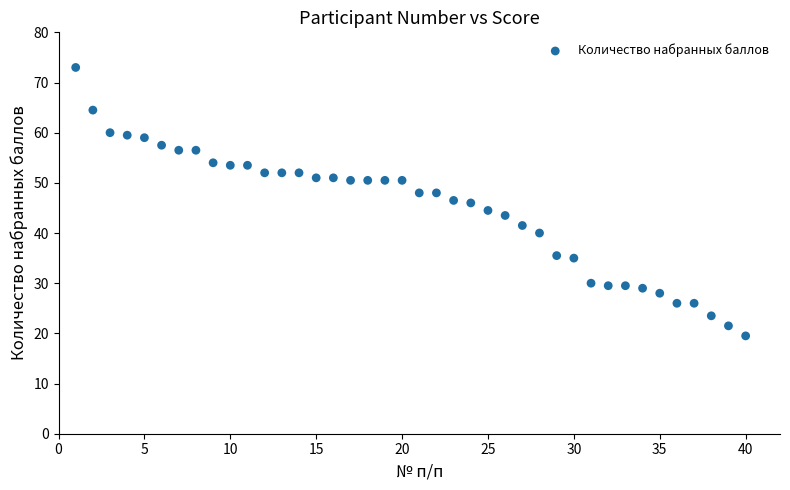

What is the range of Y values (max minus min)?

53.5